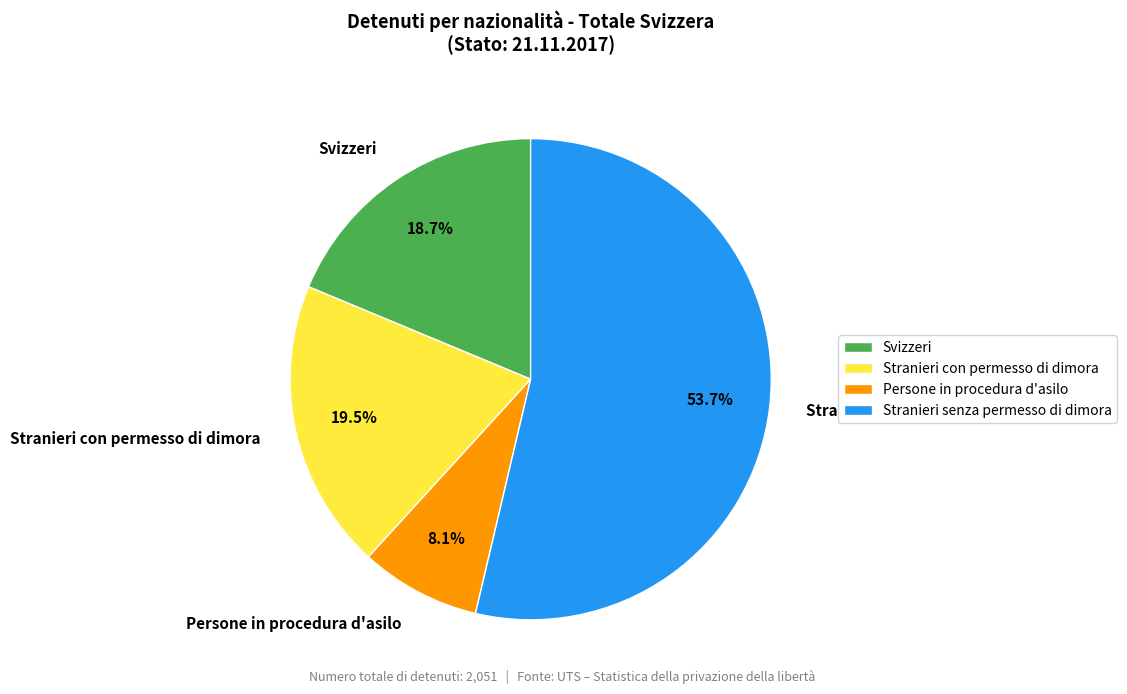

Approximately how many times larger is the value at Stranieri con permesso di dimora compared to Stranieri senza permesso di dimora?

0.4